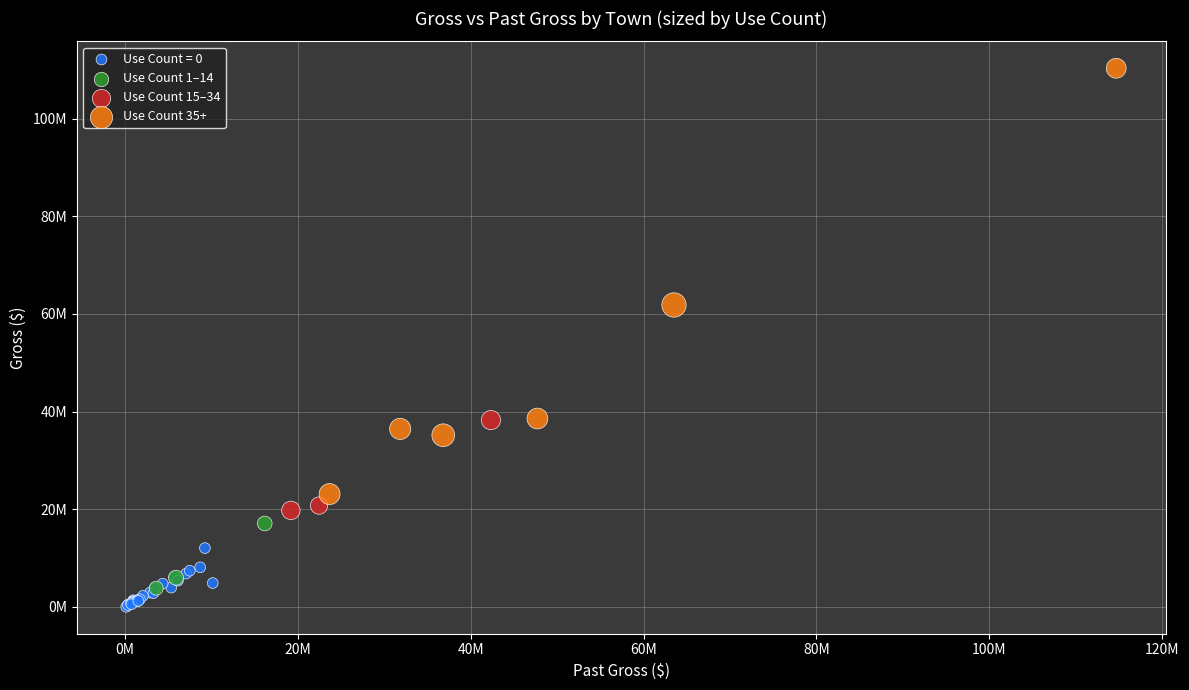

What are all the series names shown in the legend?

Use Count = 0, Use Count 1–14, Use Count 15–34, Use Count 35+